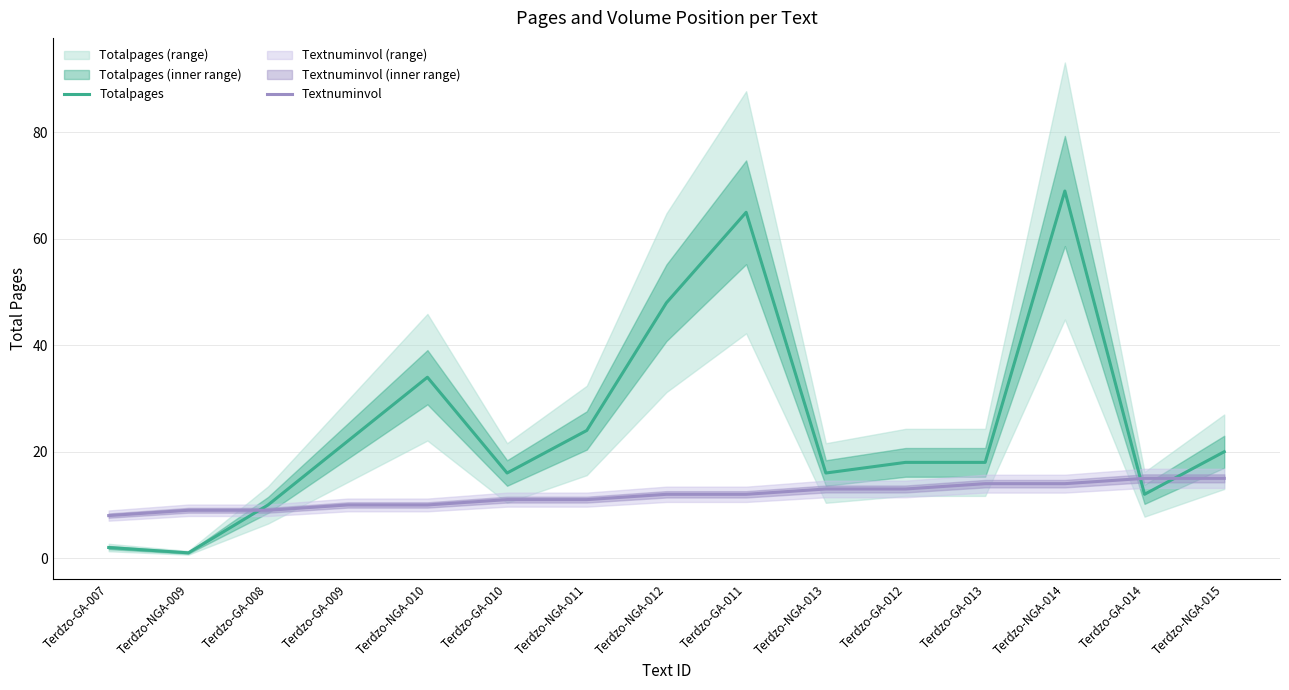

What position from the right is Terdzo-GA-014?

2